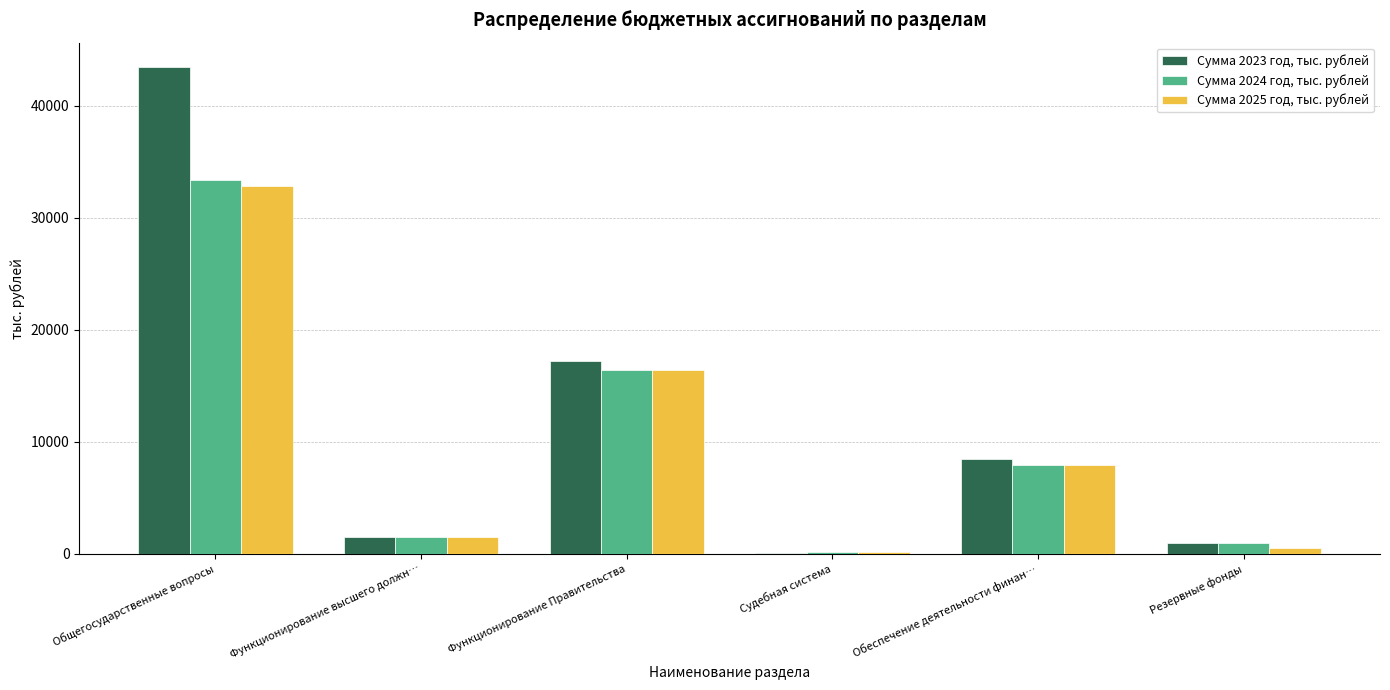

Which category has the highest value in the Сумма 2023 год, тыс. рублей series?

Общегосударственные вопросы